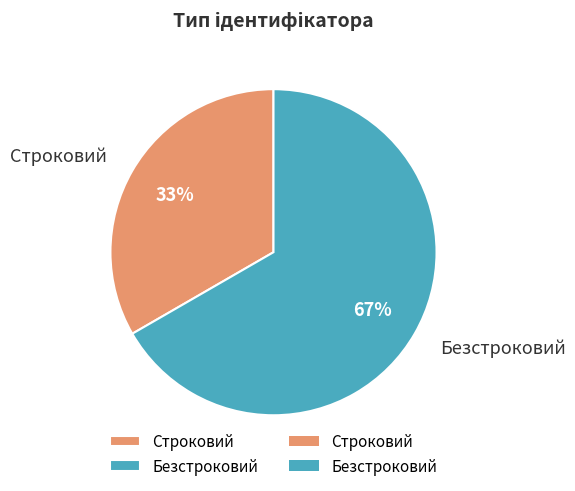

What is the ratio of the value at Безстроковий to the value at Строковий?

2.0